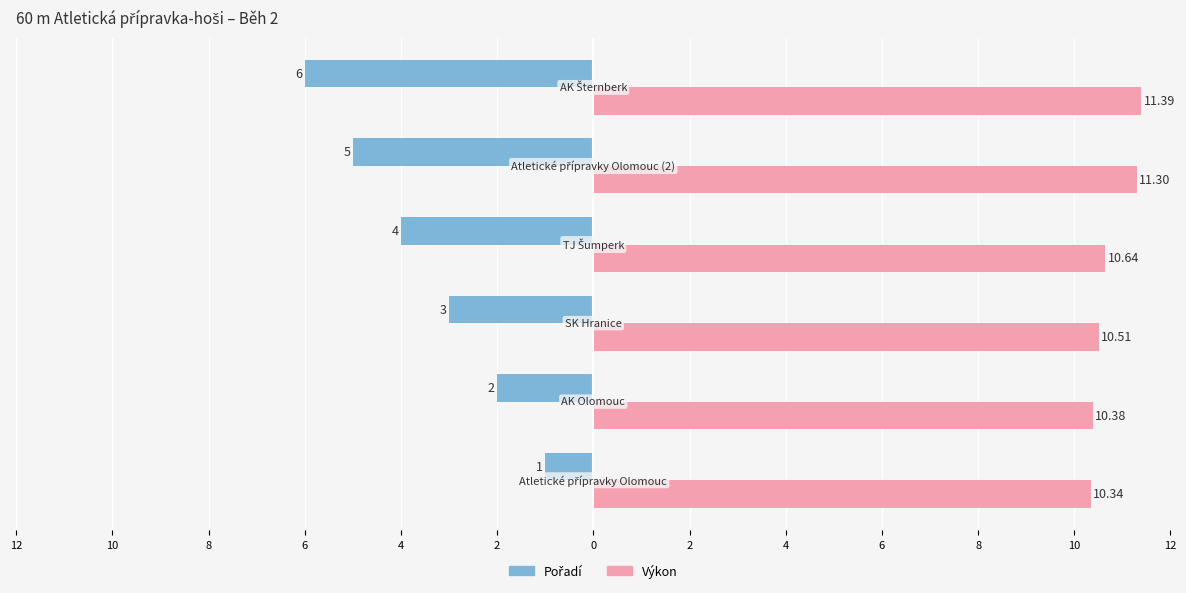

What is the average value of the Pořadí series?

-3.5